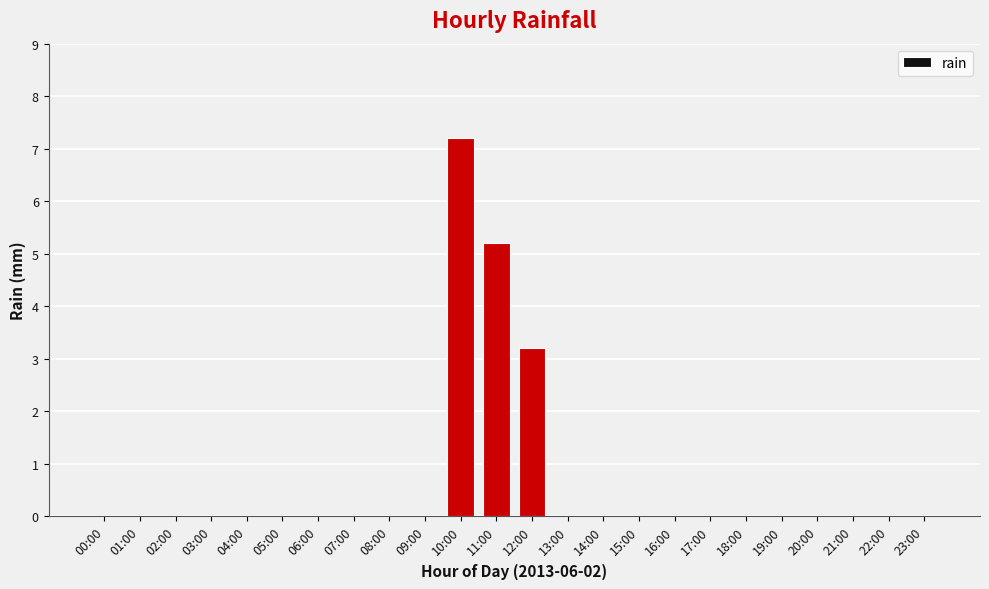

At which label is the value closest to 3?

12:00